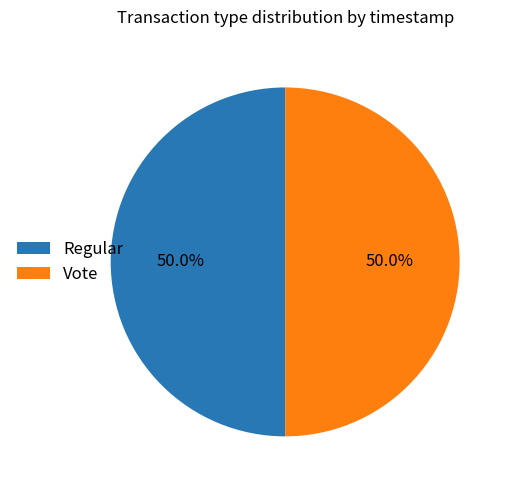

What percentage is NOT represented by Vote?

50.0%